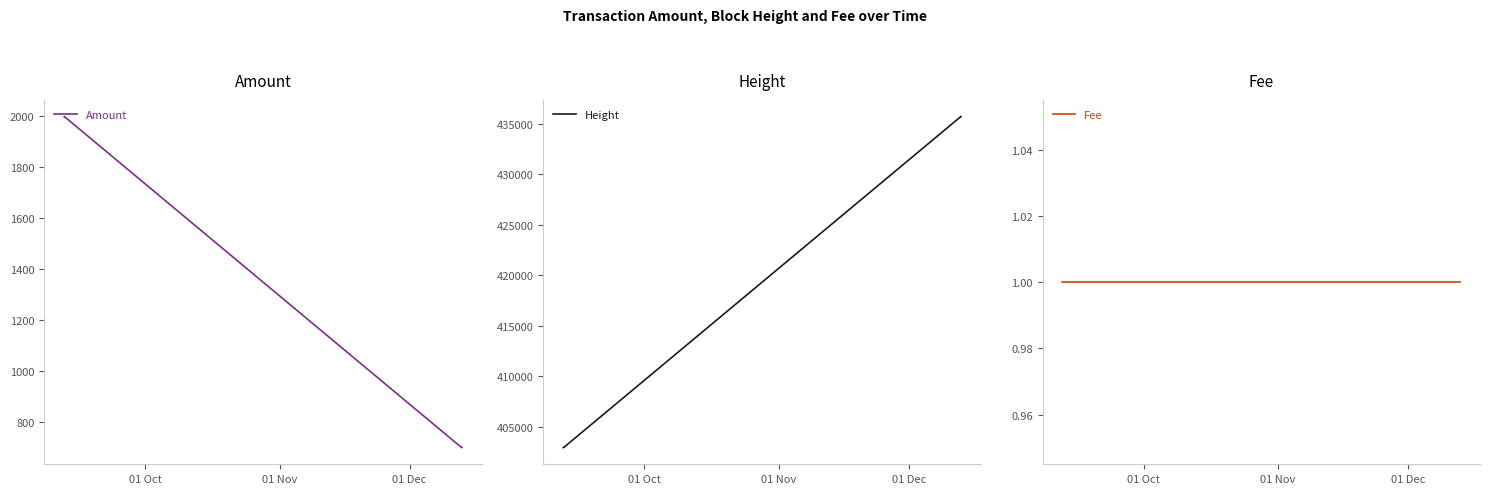

What is the highest value of the Amount series?

2000